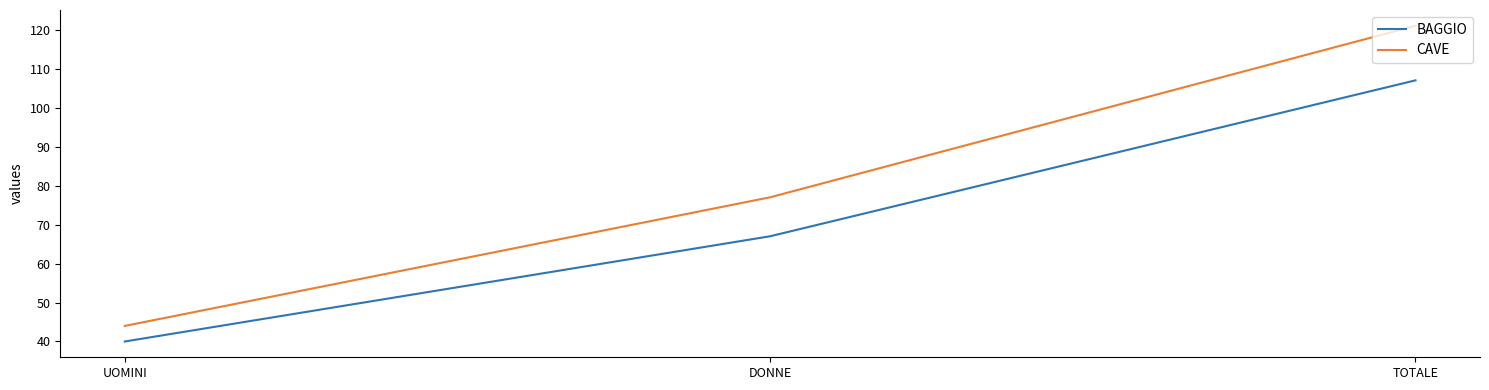

What is the minimum value shown in the chart?

40